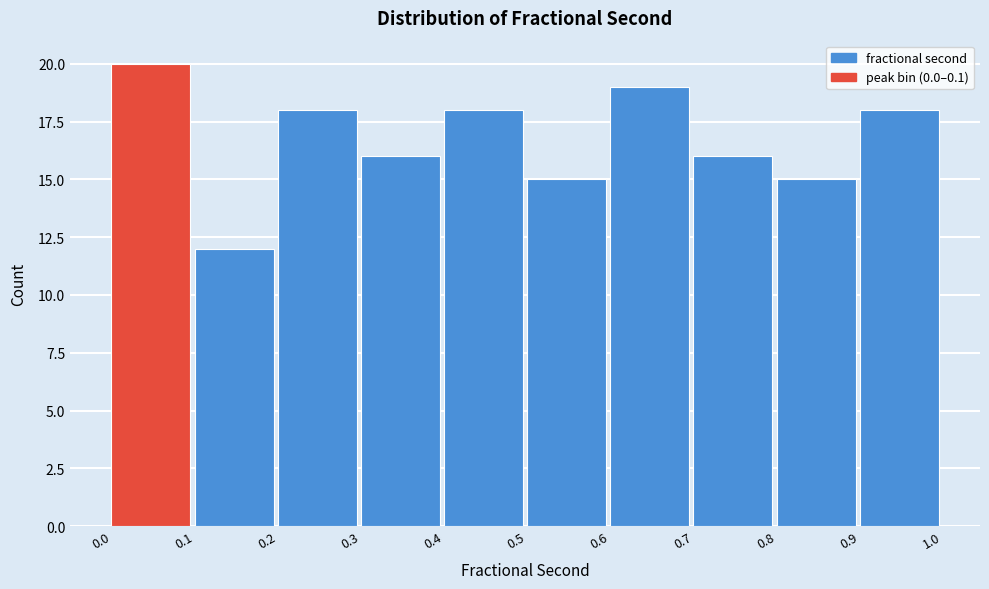

Reading left to right, transcribe this chart: for each bar, give the range it covers on the x-axis and its height. The values are not printed on the chart, so give them approximately, as read against the axis.

0.0 to 0.1: 20
0.1 to 0.2: 12
0.2 to 0.3: 18
0.3 to 0.4: 16
0.4 to 0.5: 18
0.5 to 0.6: 15
0.6 to 0.7: 19
0.7 to 0.8: 16
0.8 to 0.9: 15
0.9 to 1.0: 18